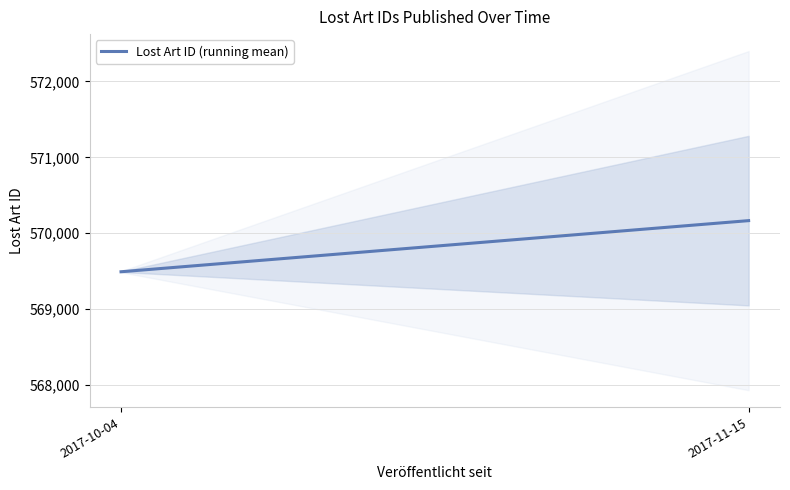

The value at 2017-10-04 is 569493.0. True or false?

True